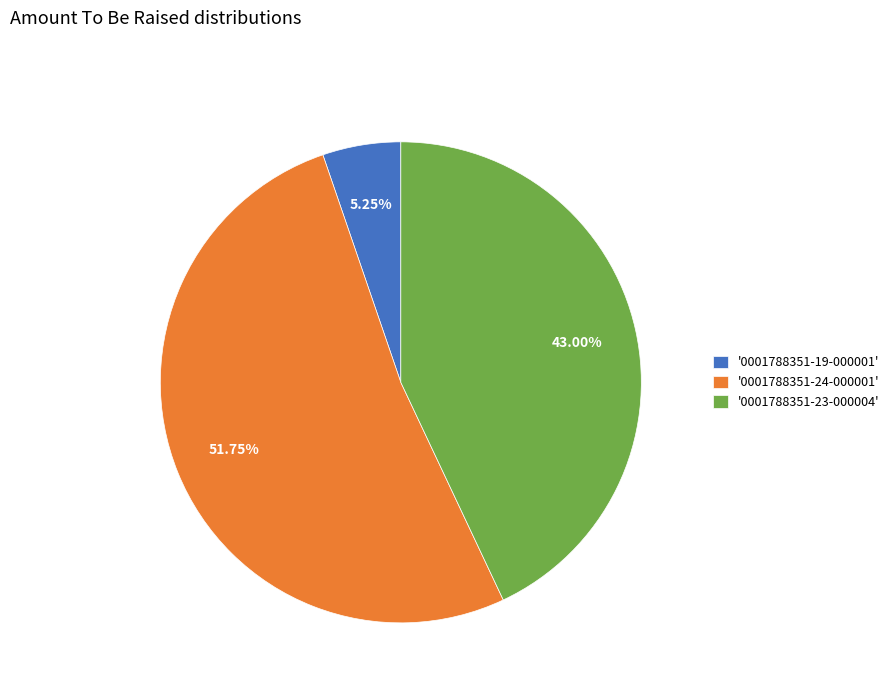

Count the number of slices in the pie.

3